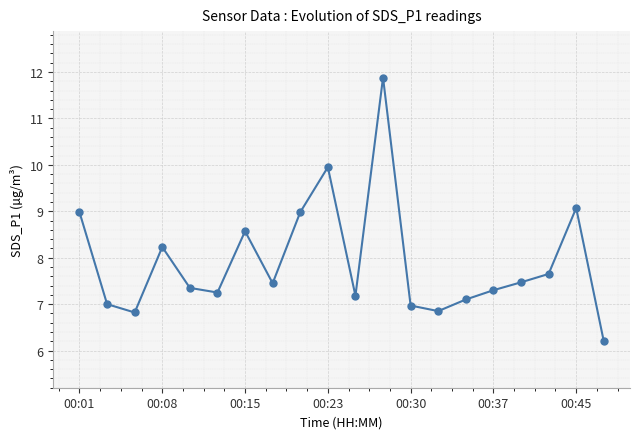

Count the number of categories in the chart.

20